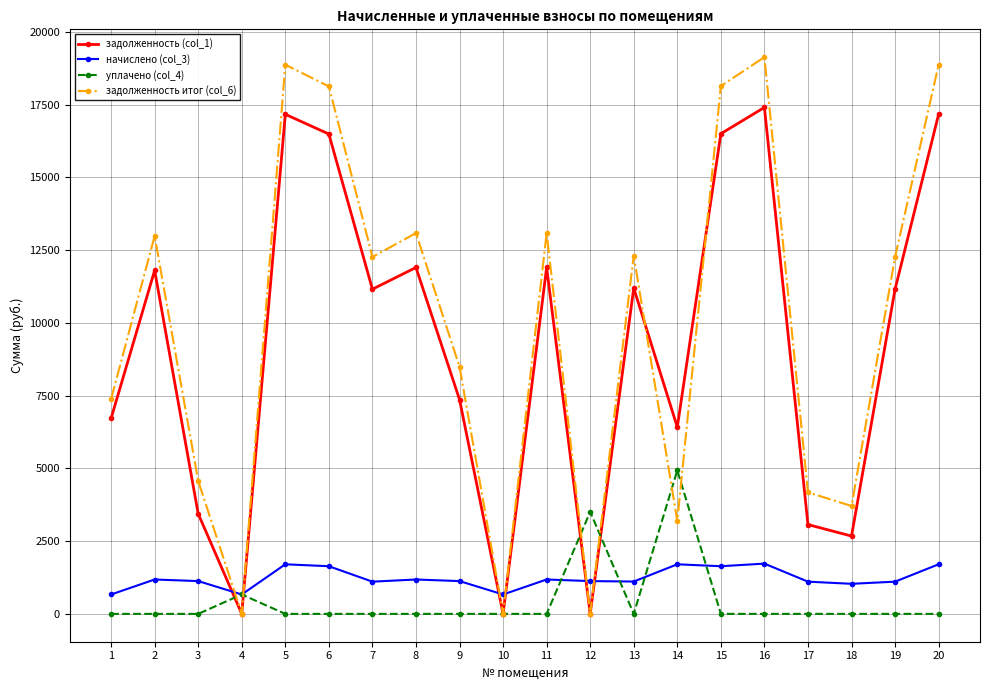

At 19, list the series in order from largest to smallest.

задолженность итог (col_6), задолженность (col_1), начислено (col_3), уплачено (col_4)